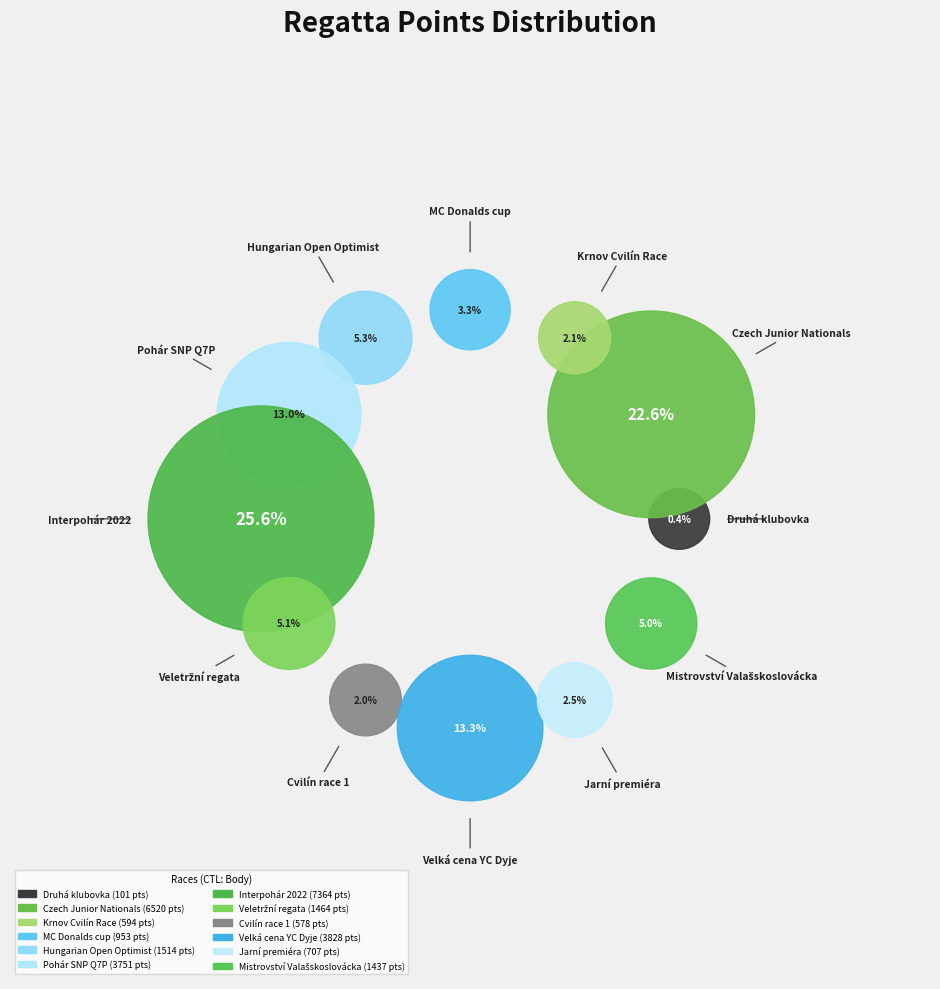

Count the number of slices in the pie.

12